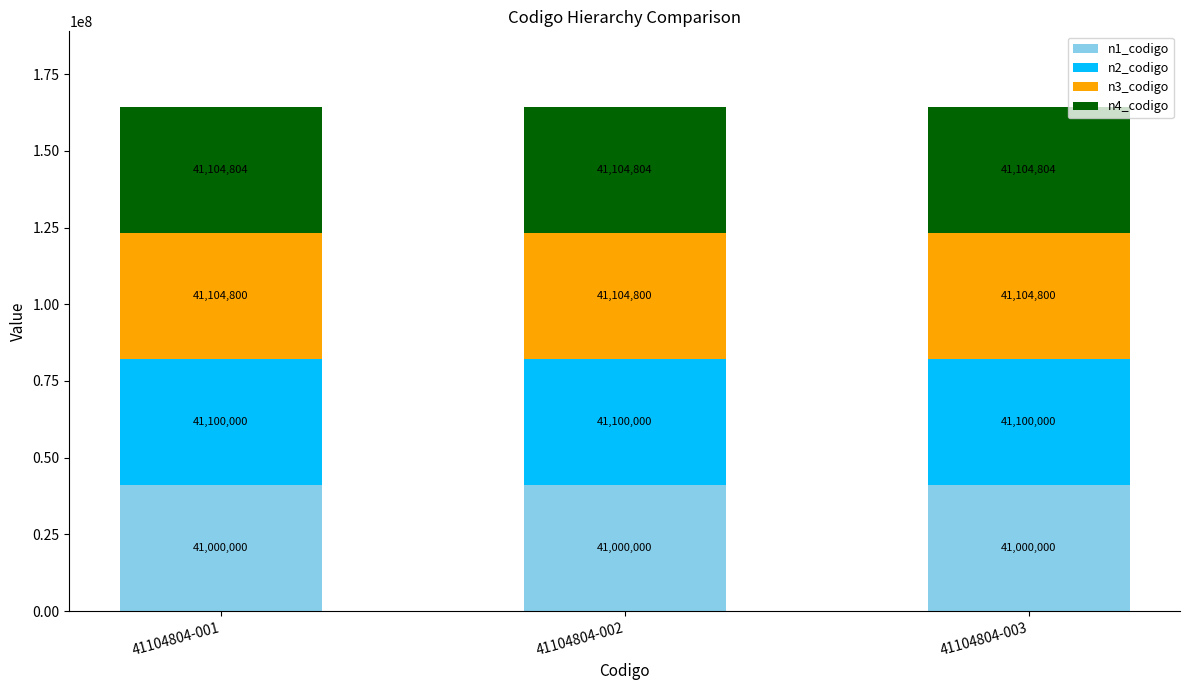

Read the n1_codigo value at 41104804-003.

41000000